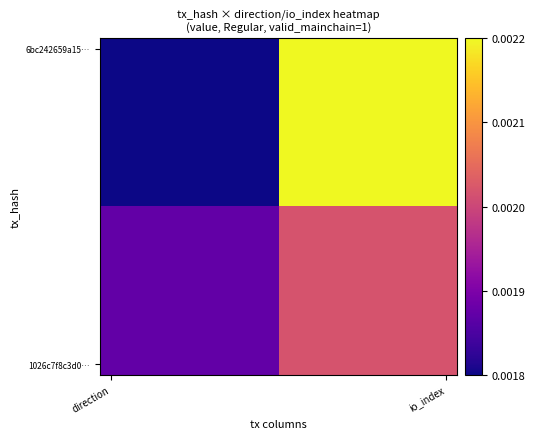

How many distinct data groups are displayed?

16